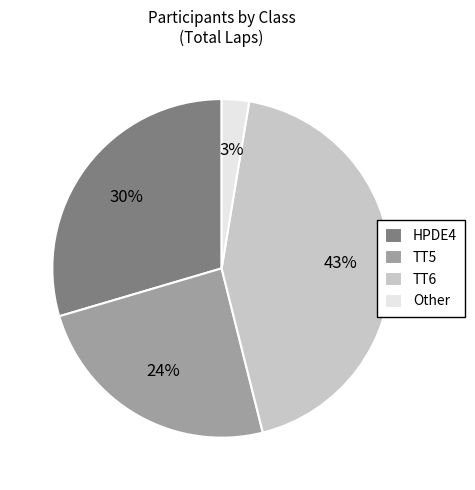

To the nearest percent, what is the average slice percentage?

25%